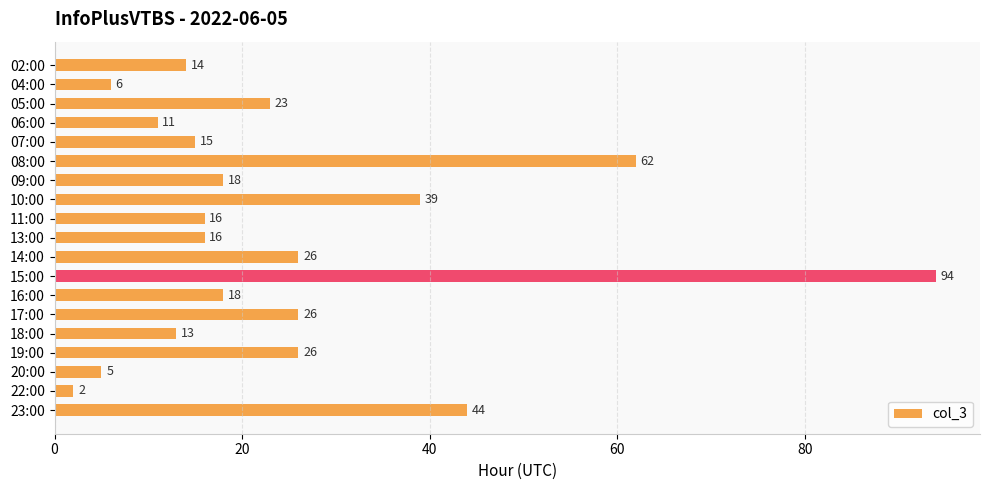

Reading top to bottom, what are all the values shown in this chart?

02:00=14	04:00=6	05:00=23	06:00=11	07:00=15	08:00=62	09:00=18	10:00=39	11:00=16	13:00=16	14:00=26	15:00=94	16:00=18	17:00=26	18:00=13	19:00=26	20:00=5	22:00=2	23:00=44